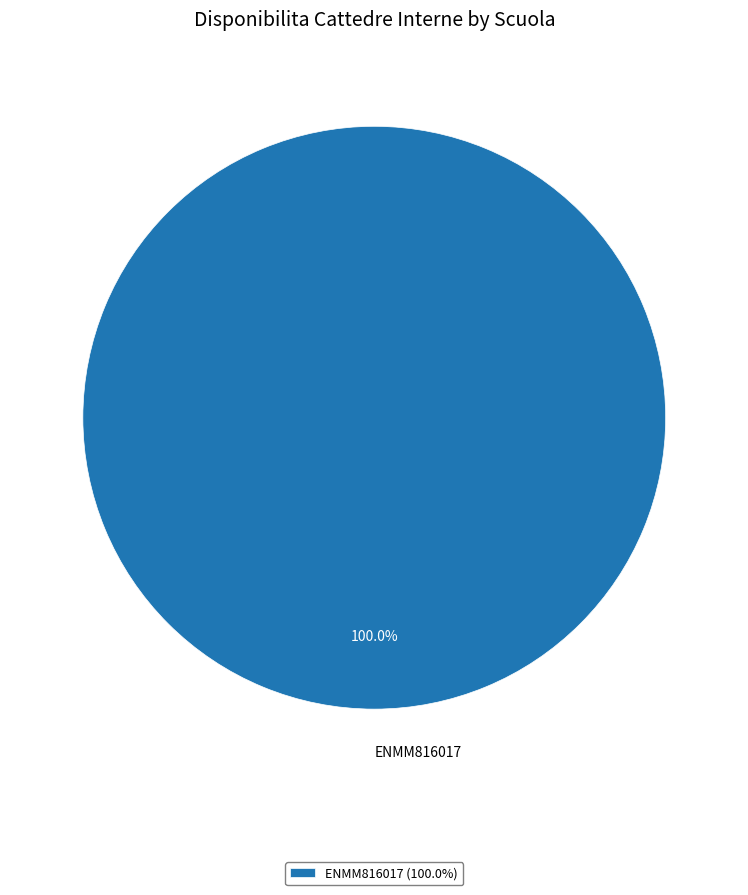

Is ENMM816017 the majority of the pie?

Yes